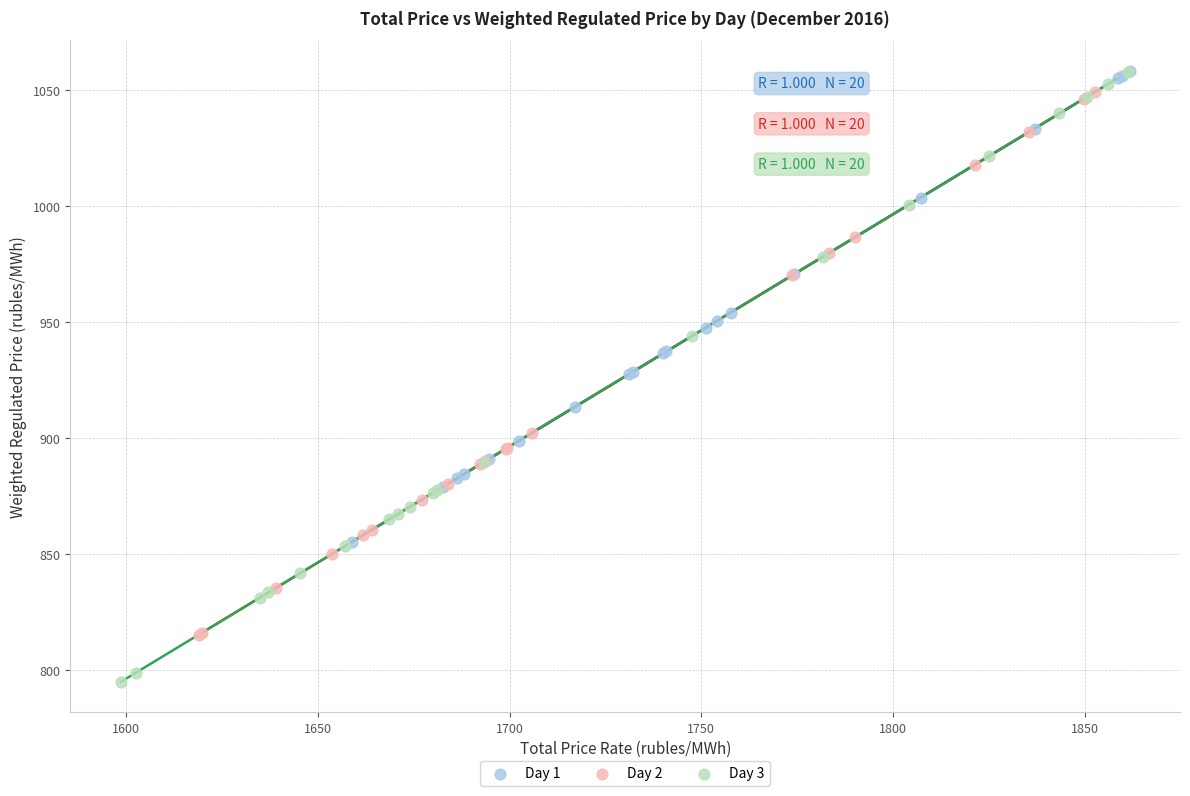

Which series has the largest Y range (max minus min)?

Day 3